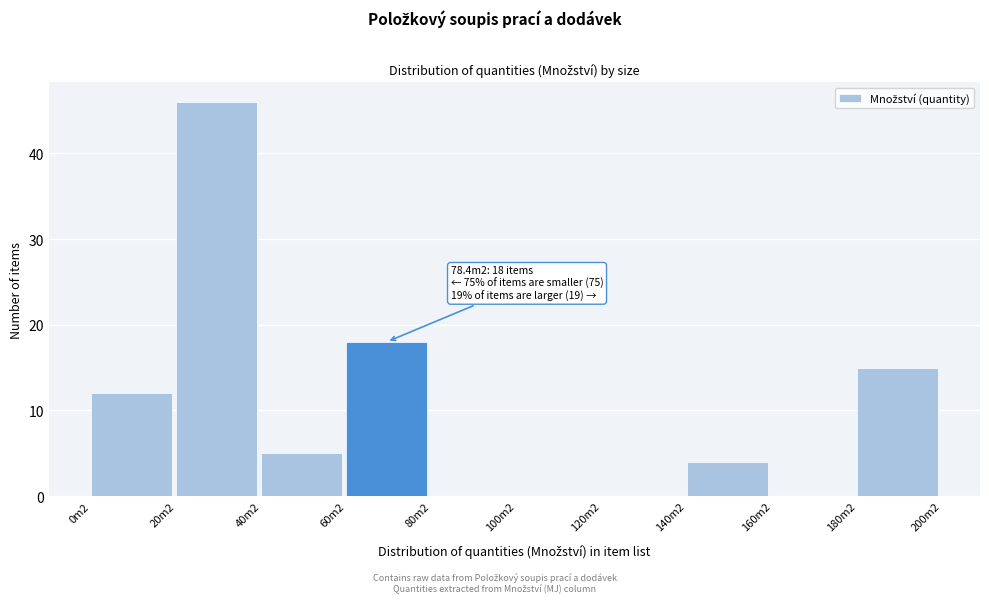

Reading left to right, what are all the values shown in this chart?

0m2=12	20m2=46	40m2=5	60m2=18	80m2=0	100m2=0	120m2=0	140m2=4	160m2=0	180m2=15